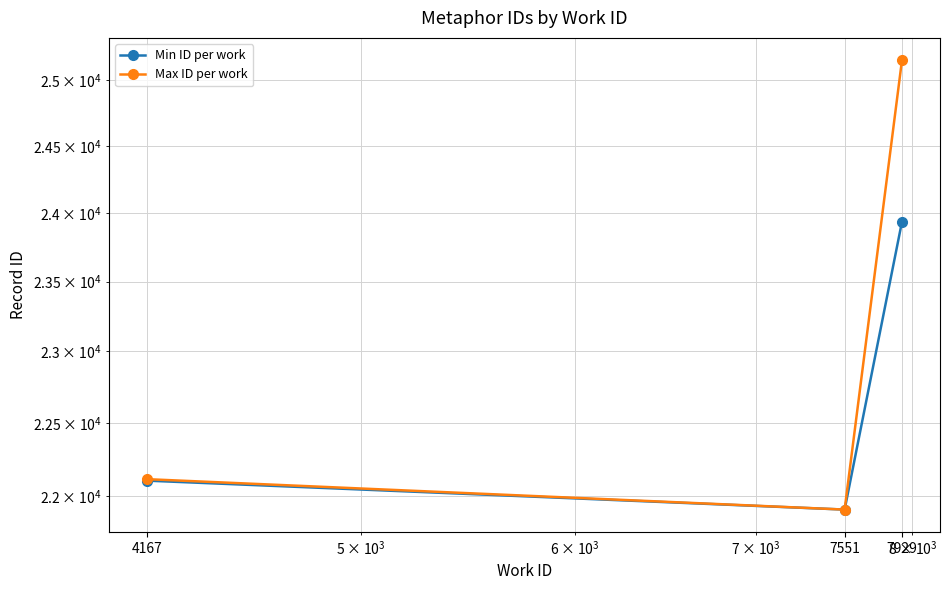

Which category has the lowest value across all series?

7551